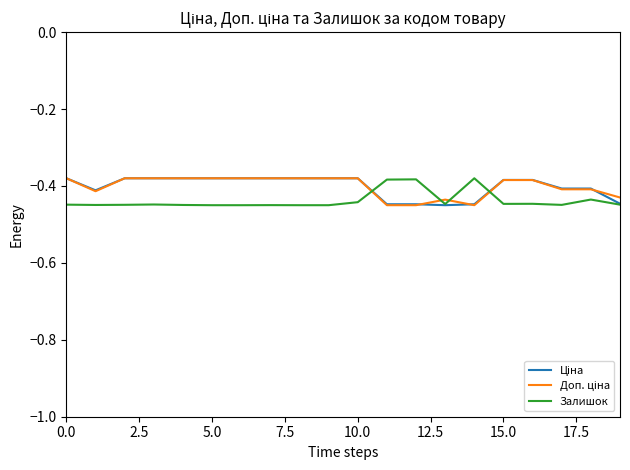

Reading left to right, list all the values displayed in this chart.

Ціна: -0.4	-0.4	-0.4	-0.4	-0.4	-0.4	-0.4	-0.4	-0.4	-0.4	-0.4	-0.4	-0.4	-0.5	-0.4	-0.4	-0.4	-0.4	-0.4	-0.4
Доп. ціна: -0.4	-0.4	-0.4	-0.4	-0.4	-0.4	-0.4	-0.4	-0.4	-0.4	-0.4	-0.5	-0.5	-0.4	-0.5	-0.4	-0.4	-0.4	-0.4	-0.4
Залишок: -0.4	-0.4	-0.4	-0.4	-0.4	-0.5	-0.5	-0.4	-0.5	-0.5	-0.4	-0.4	-0.4	-0.4	-0.4	-0.4	-0.4	-0.4	-0.4	-0.4